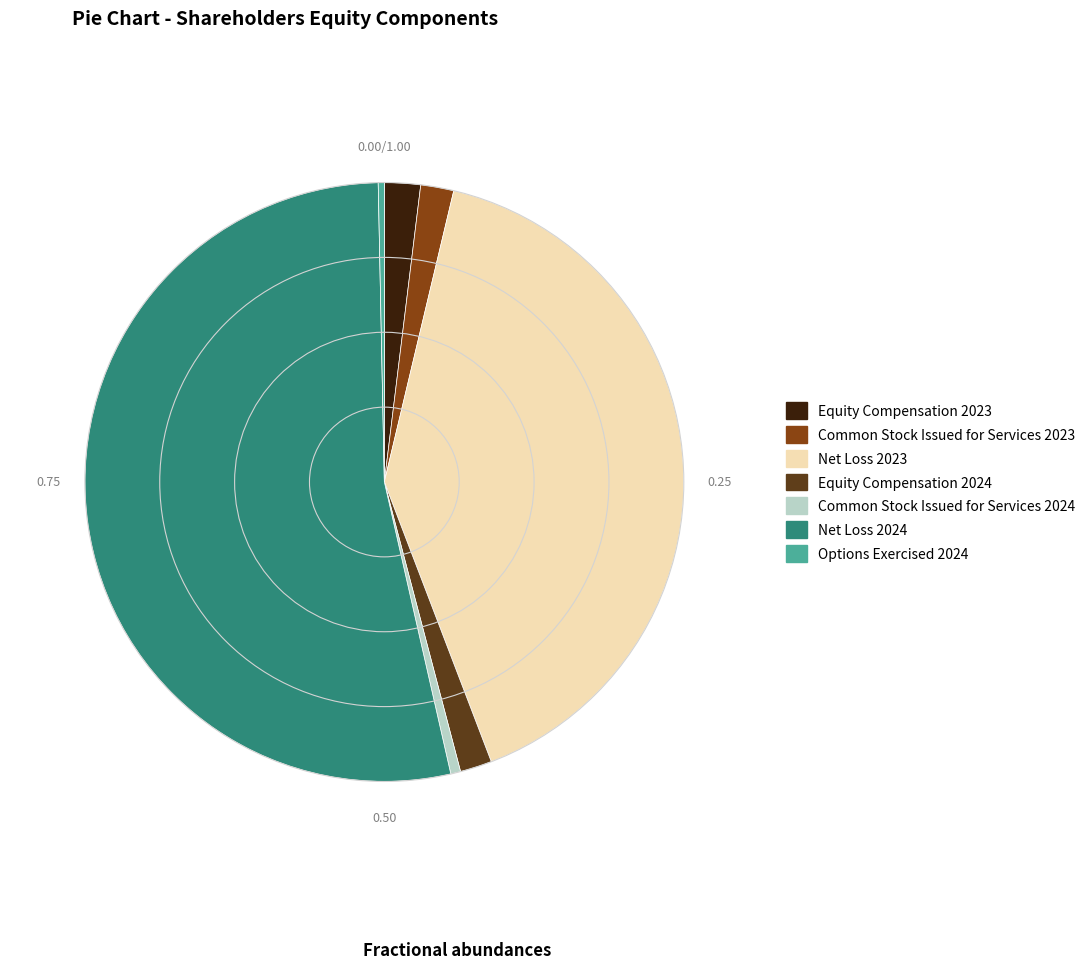

Combined, do Common Stock Issued for Services 2023 and Net Loss 2024 account for over 50%?

Yes